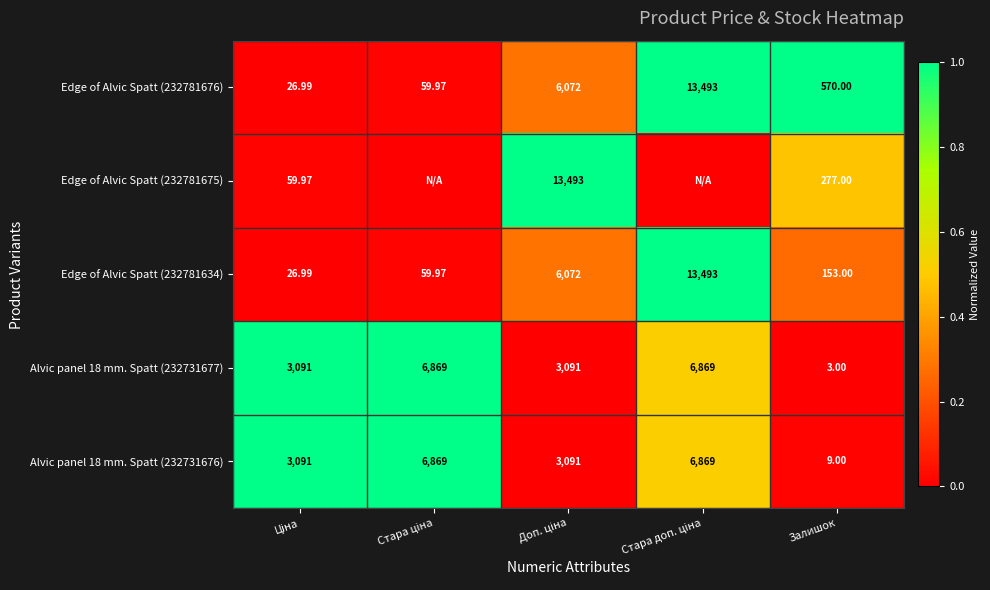

Between Залишок and Ціна, which is larger?

Залишок